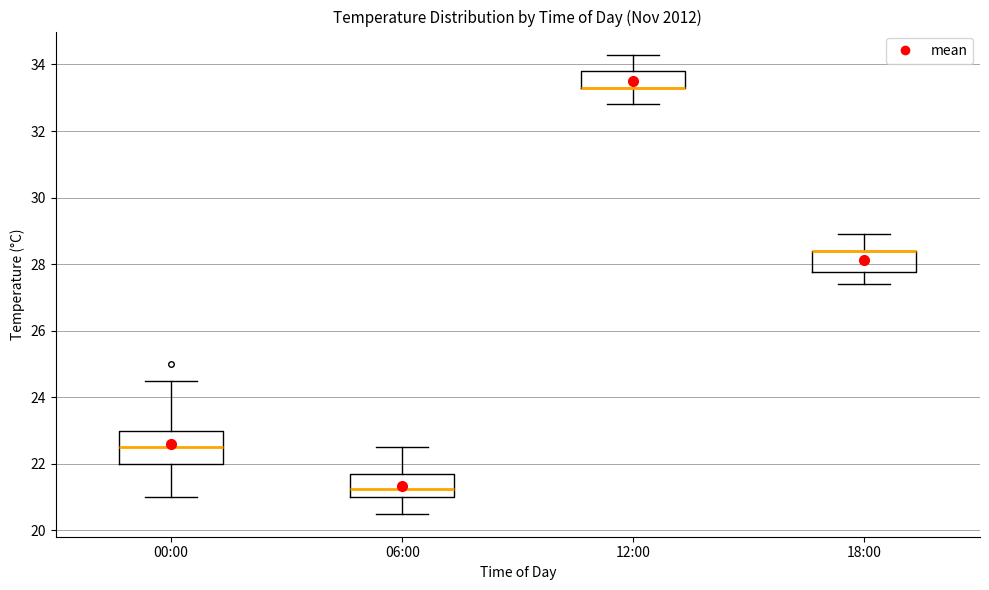

Reading left to right, read every box against the y-axis: the position of its median line, the range the box covers, and the ends of its whiskers. The values are not printed on the chart, so give them approximately, as read against the axis.

00:00: median 22.6, box 22.0 to 23.0, whiskers 21.0 to 24.6
06:00: median 21.2, box 21.0 to 21.8, whiskers 20.6 to 22.6
12:00: median 33.4 (drawn on the box's lower edge), box 33.4 to 33.8, whiskers 32.8 to 34.4
18:00: median 28.4 (drawn on the box's upper edge), box 27.8 to 28.4, whiskers 27.4 to 29.0